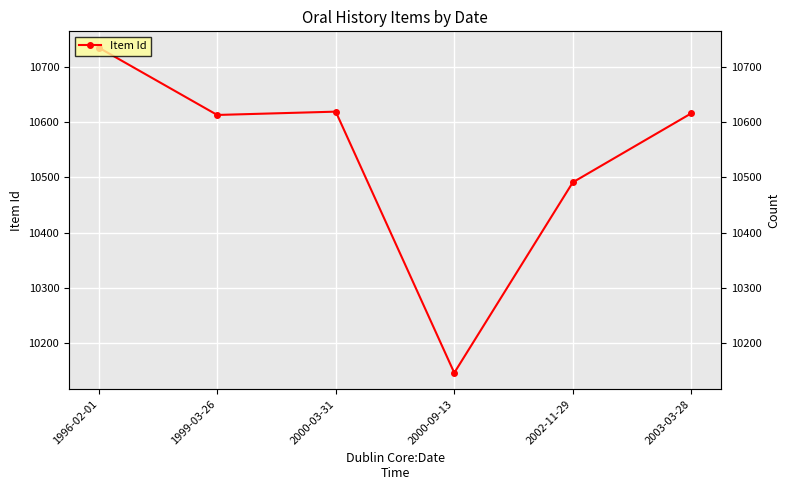

How many series are shown in this chart?

1